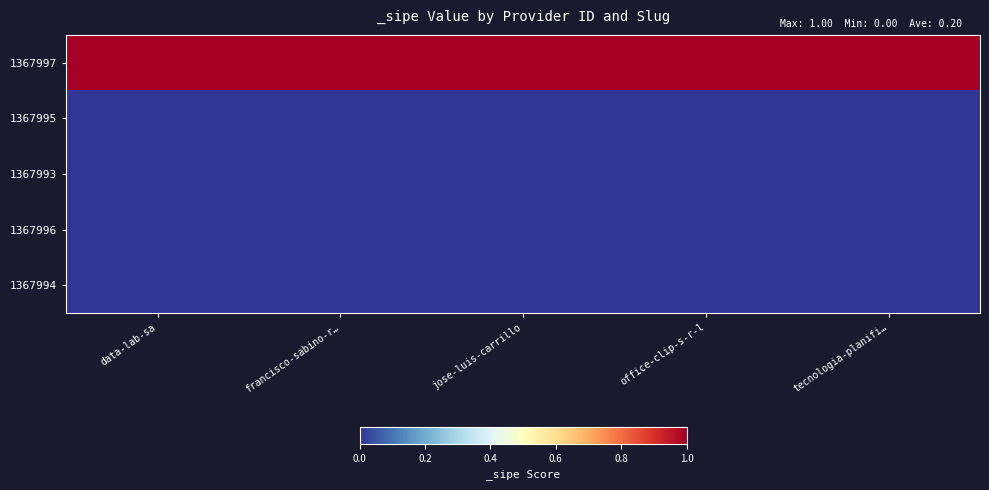

Reading left to right, extract all data points from this chart.

1367997: data-lab-sa=1	francisco-sabino-r…=1	jose-luis-carrillo=1	office-clip-s-r-l=1	tecnologia-planifi…=1
1367995: data-lab-sa=0	francisco-sabino-r…=0	jose-luis-carrillo=0	office-clip-s-r-l=0	tecnologia-planifi…=0
1367993: data-lab-sa=0	francisco-sabino-r…=0	jose-luis-carrillo=0	office-clip-s-r-l=0	tecnologia-planifi…=0
1367996: data-lab-sa=0	francisco-sabino-r…=0	jose-luis-carrillo=0	office-clip-s-r-l=0	tecnologia-planifi…=0
1367994: data-lab-sa=0	francisco-sabino-r…=0	jose-luis-carrillo=0	office-clip-s-r-l=0	tecnologia-planifi…=0